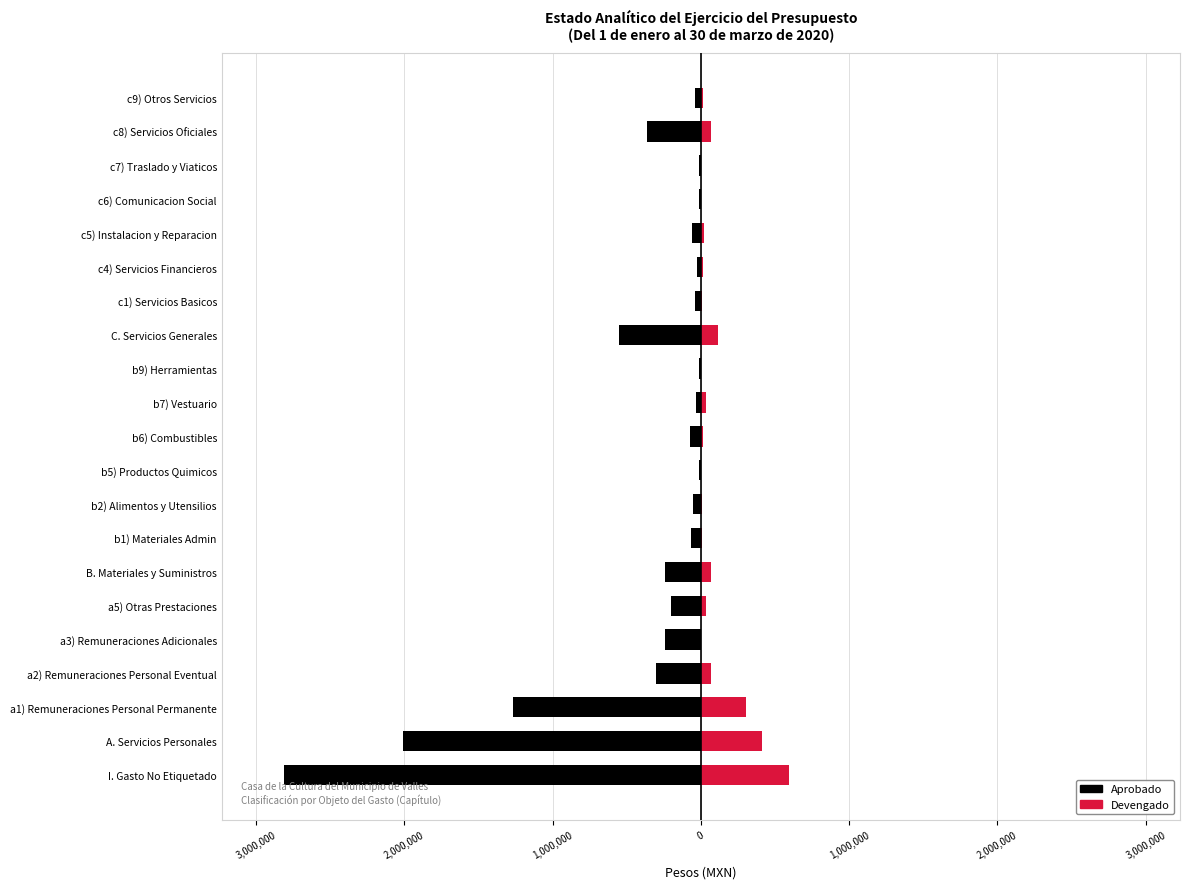

What is the difference between the second highest and minimum values in the Aprobado series?

2799412.0